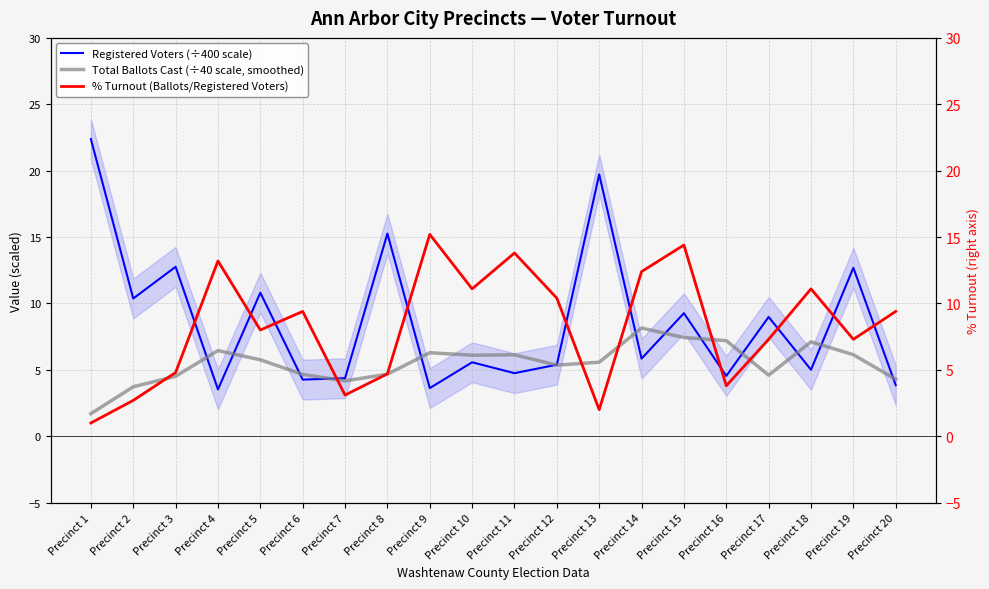

True or false: % Turnout (Ballots/Registered Voters) has more than 2 points higher than both neighbors.

True